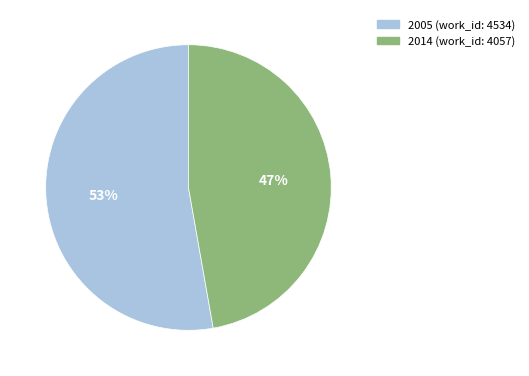

Which category has the biggest portion of the pie?

2005 (work_id: 4534)